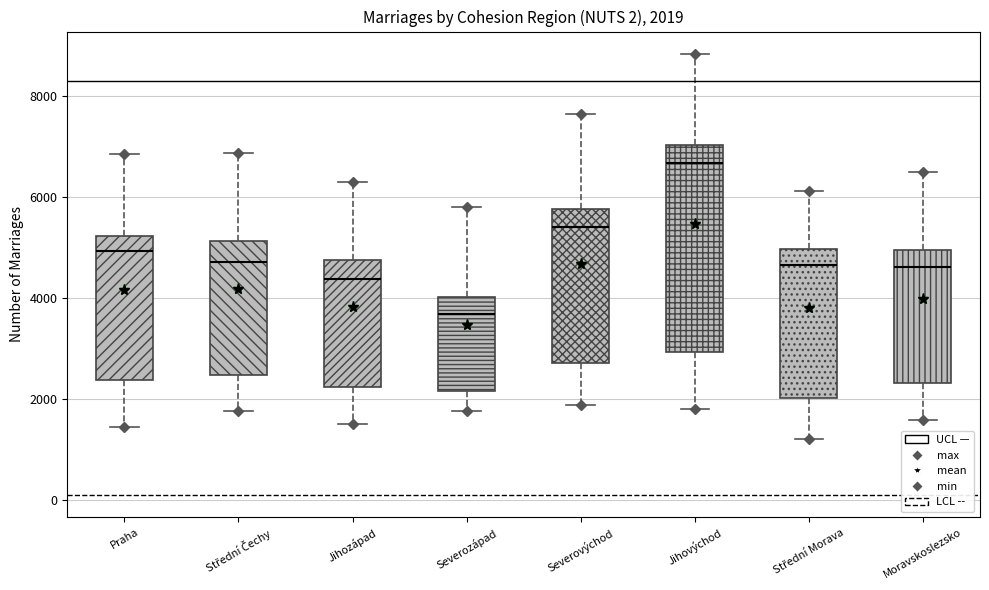

Which box is the tallest, from its lower edge to its upper edge?

Jihovýchod